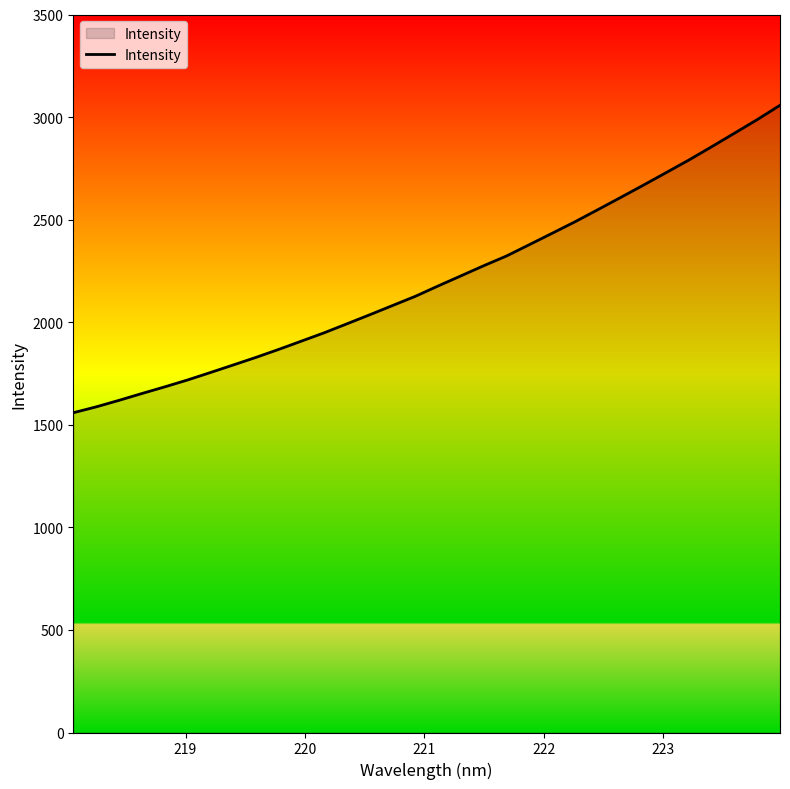

What is the difference between the maximum and minimum values?

1498.7